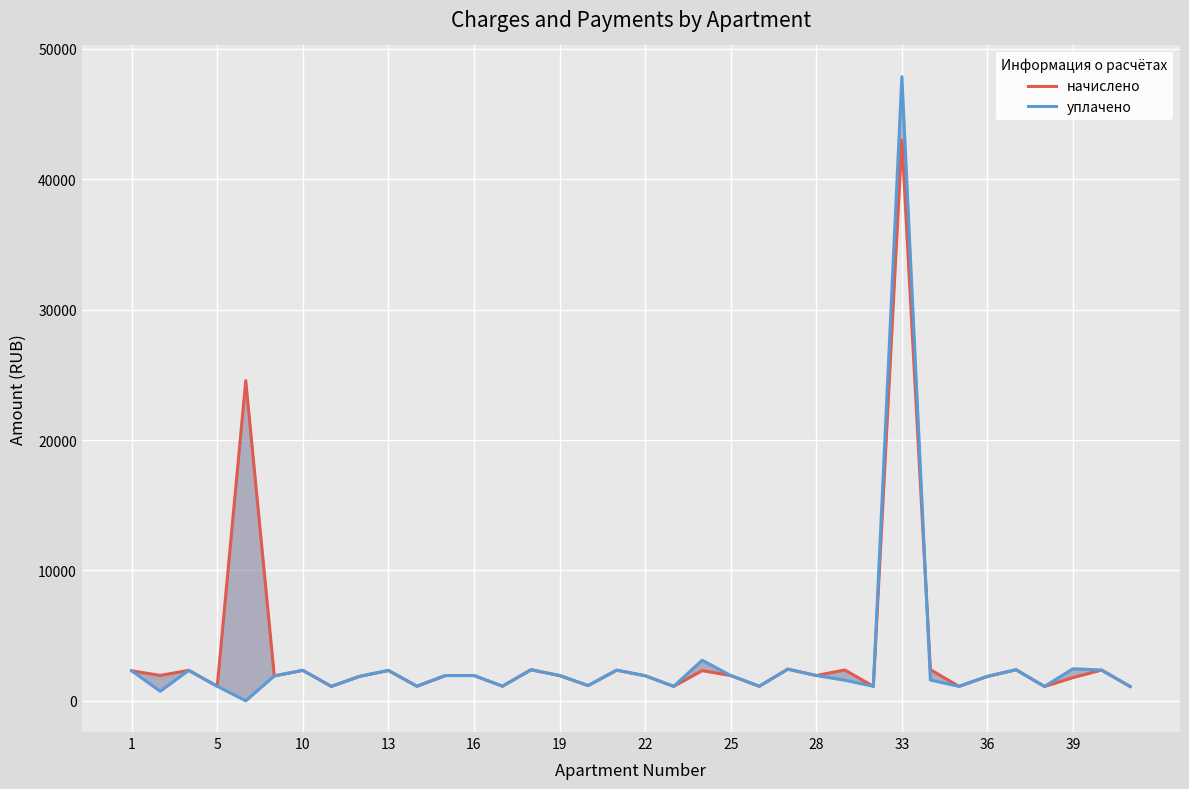

What is the maximum value shown in the chart?

47870.0